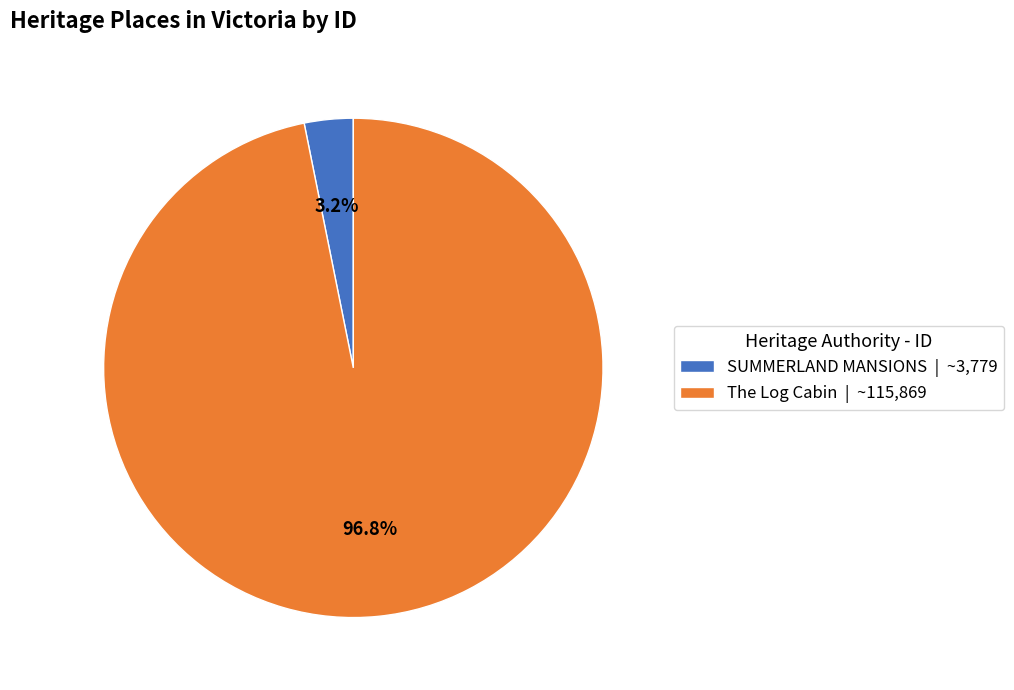

Which has a higher value, The Log Cabin | ~115,869 or SUMMERLAND MANSIONS | ~3,779?

The Log Cabin | ~115,869